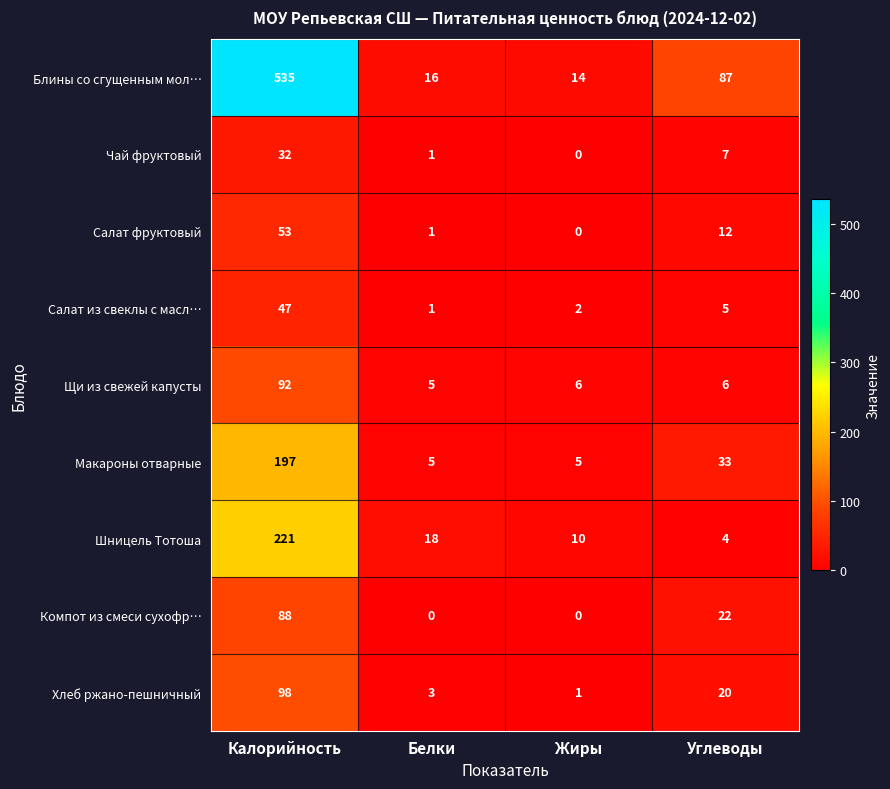

At which label does Хлеб ржано-пешничный first exceed 20?

Калорийность